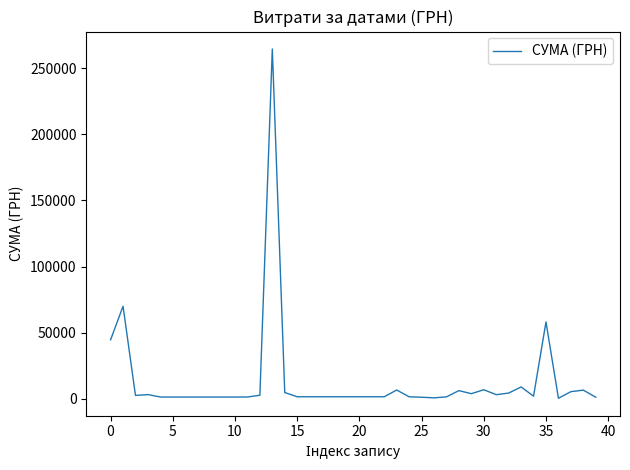

What is the difference between the maximum and minimum values?

264473.4